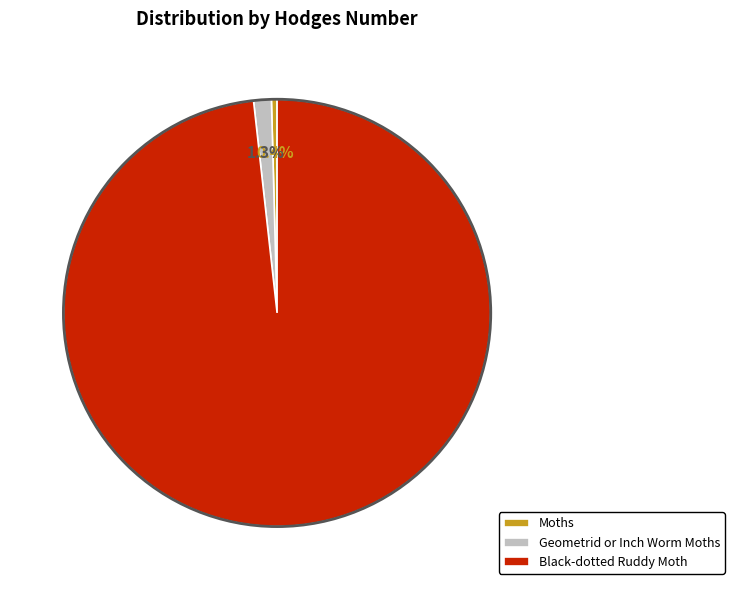

The Geometrid or Inch Worm Moths slice represents 10% of the pie. True or false?

False